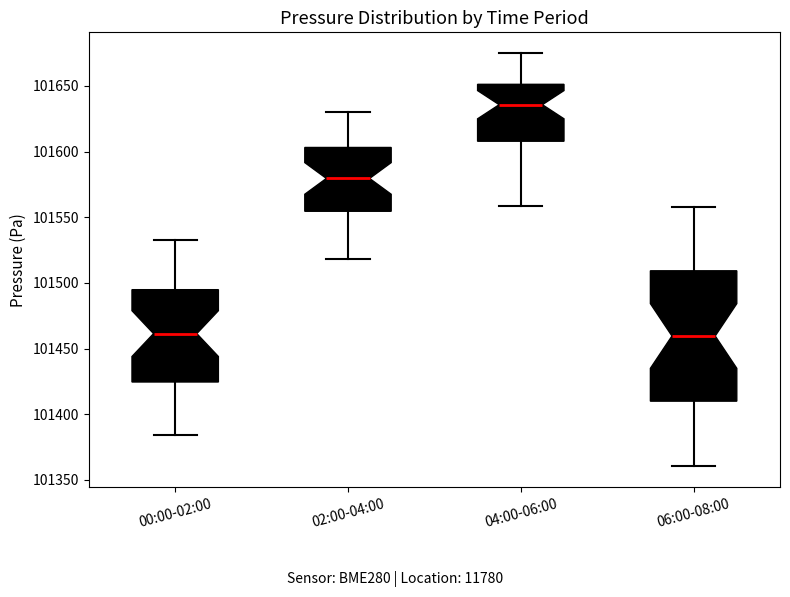

Reading left to right, transcribe this box plot: for each box, give where its median line is, the range the box spans, and where its two whiskers end, as read against the y-axis. The values are not printed on the chart, so give them approximately, as read against the axis.

00:00-02:00: median 101460, box 101425 to 101495, whiskers 101385 to 101530
02:00-04:00: median 101580, box 101555 to 101605, whiskers 101520 to 101630
04:00-06:00: median 101635, box 101610 to 101650, whiskers 101560 to 101675
06:00-08:00: median 101460, box 101410 to 101510, whiskers 101360 to 101560